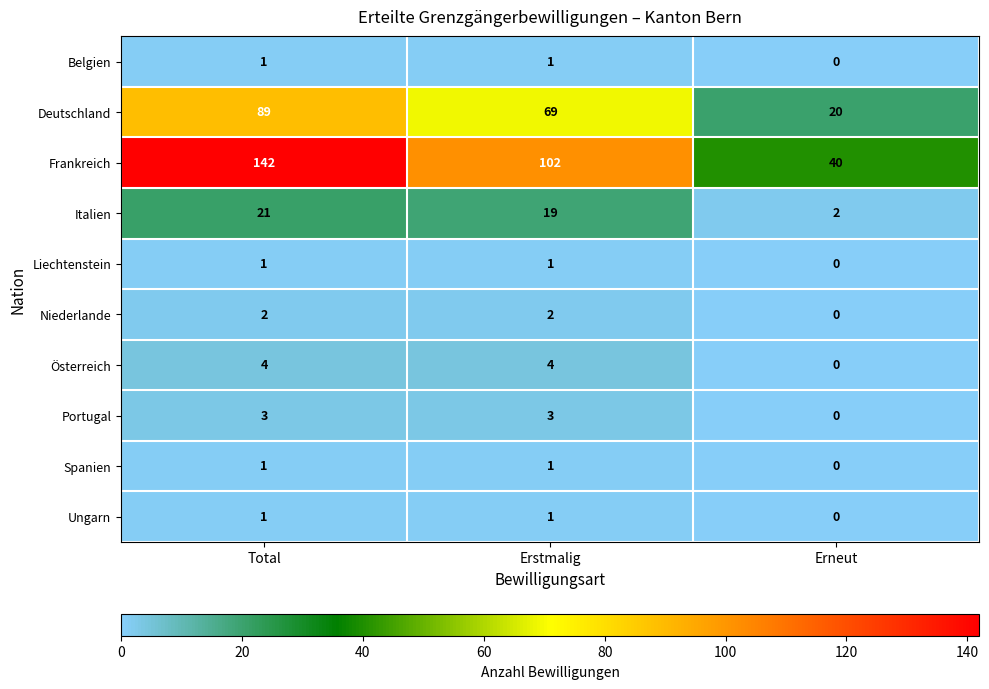

What is the sum of all Portugal values?

6